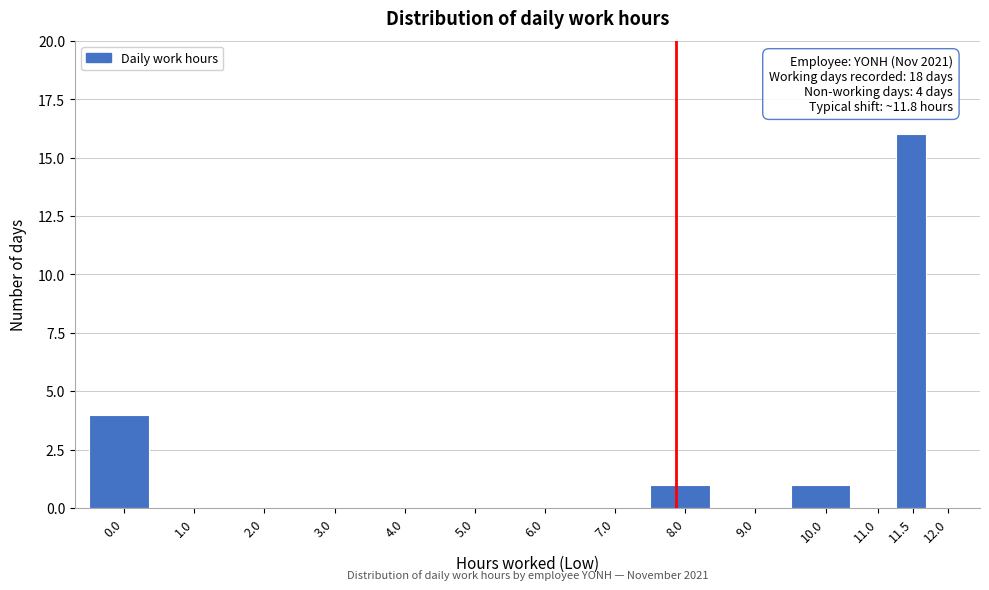

Reading left to right, extract all data points from this chart.

0.0=4	1.0=0	2.0=0	3.0=0	4.0=0	5.0=0	6.0=0	7.0=0	8.0=1	9.0=0	10.0=1	11.0=0	11.5=16	12.0=0